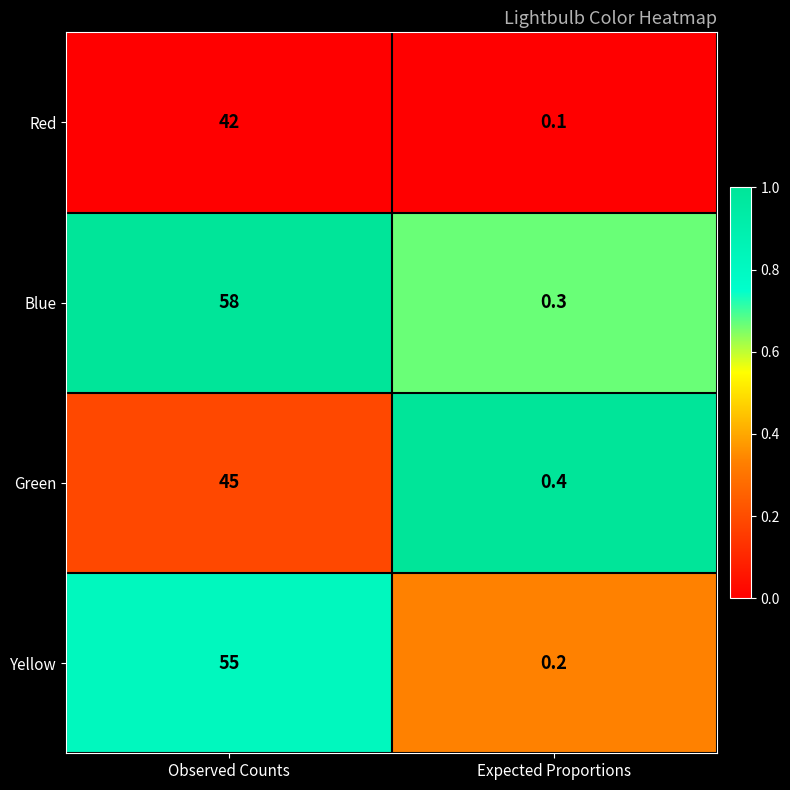

Where is Red nearest to the value 21?

Expected Proportions